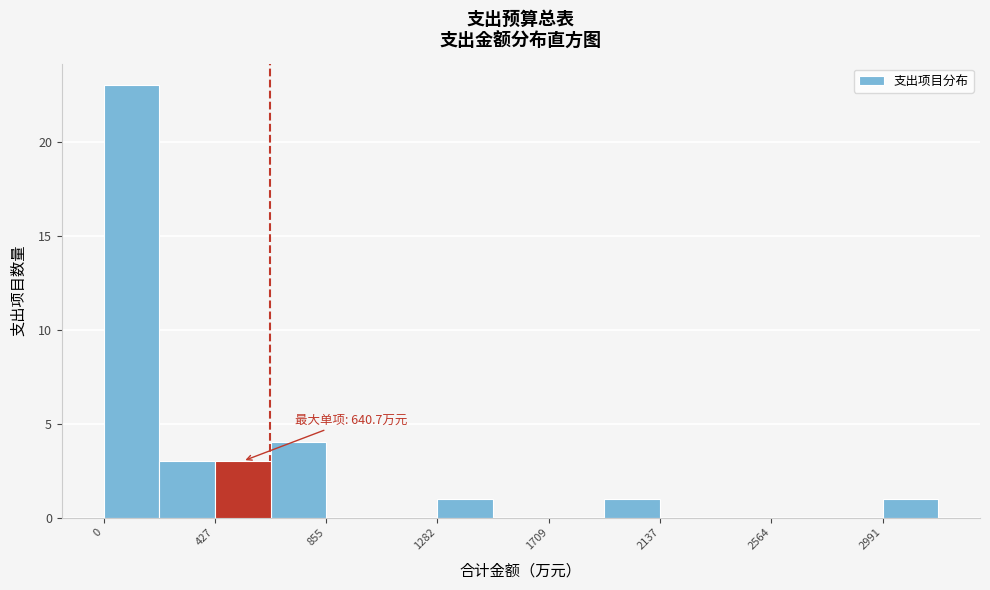

Which range on the x-axis has the tallest bar?

0 to 200